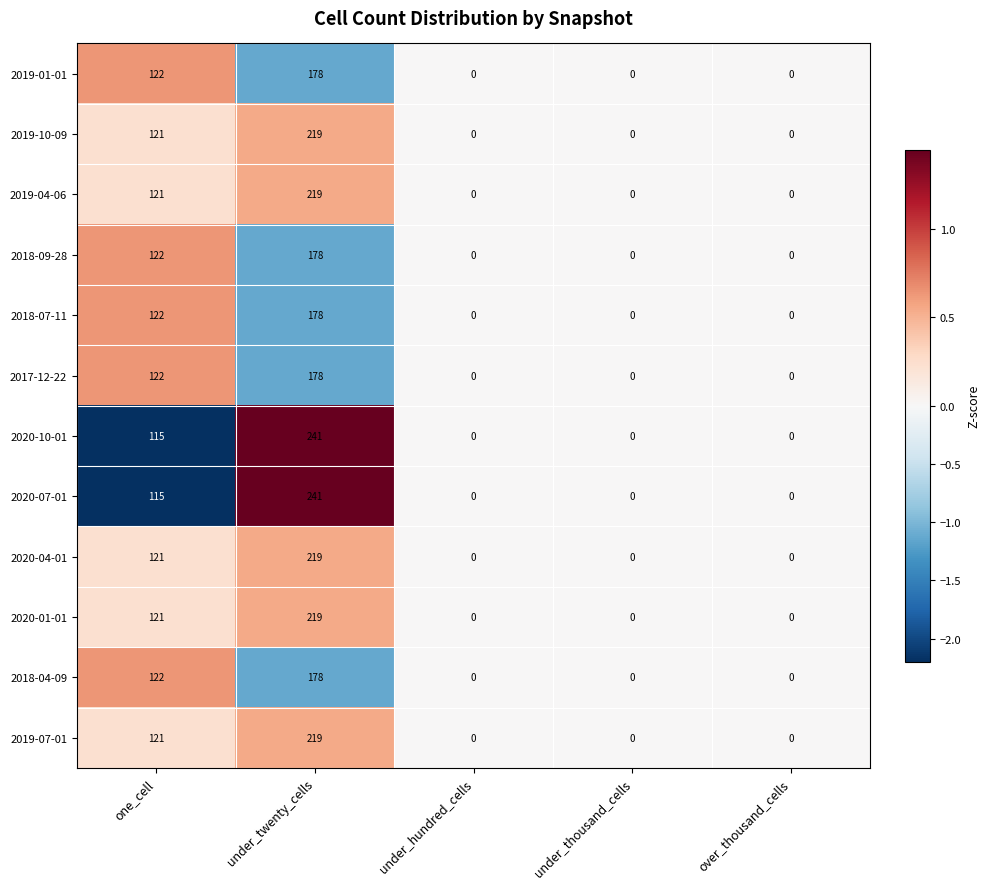

How many positive values does the 2019-01-01 series have?

2